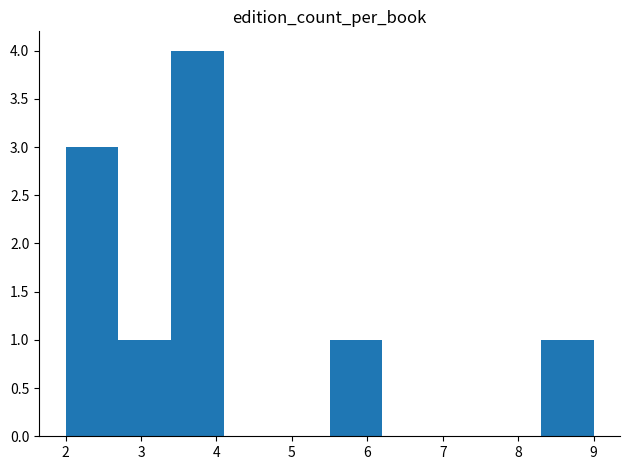

What is the height of the bar covering 3.4 to 4.1 on the x-axis? The values are not printed on the chart, so give them approximately, as read against the axis.

4